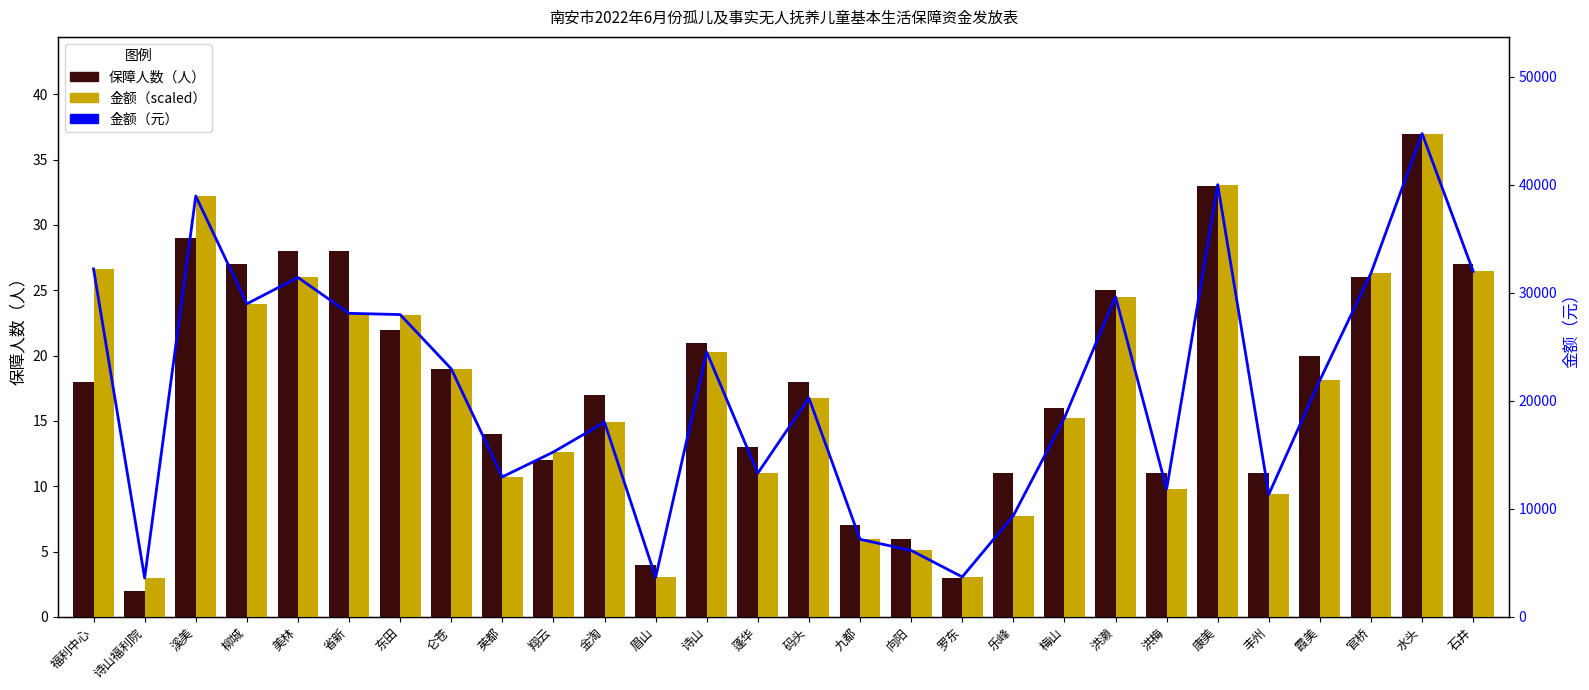

What is the spread (max minus min) of values at 诗山福利院?

3598.0